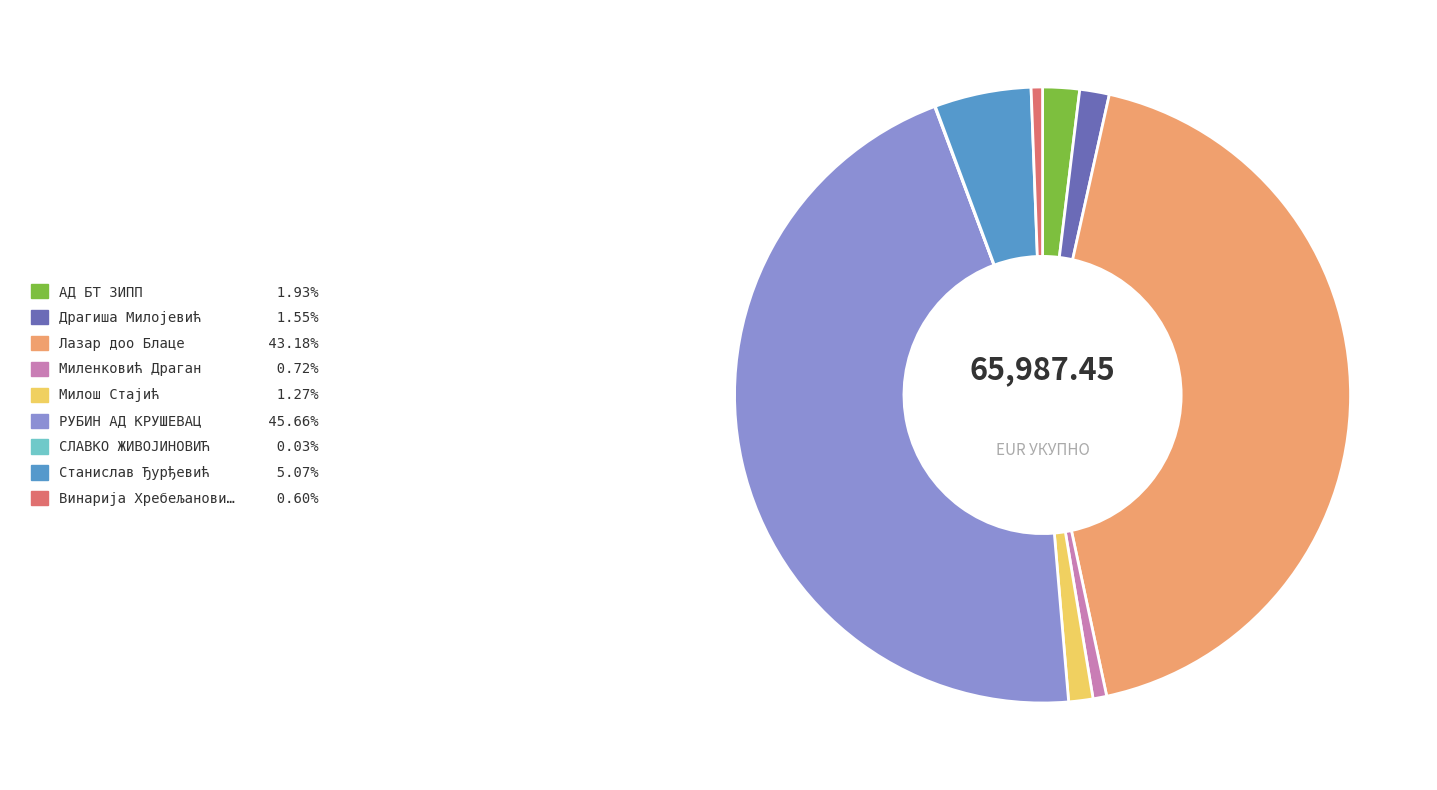

Is there any slice that represents more than half of the pie?

No